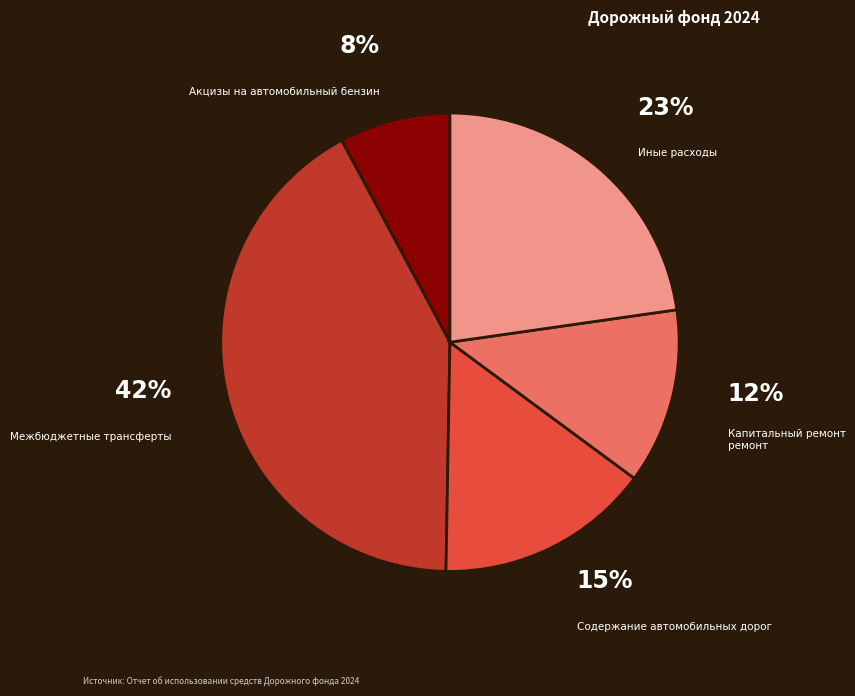

Is there a majority slice in this chart?

No